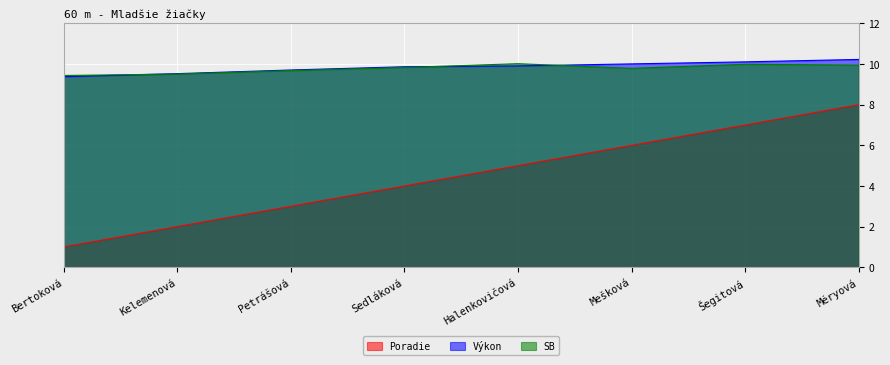

True or false: Vykon has a value of 9.9 at Halenkovičová.

True